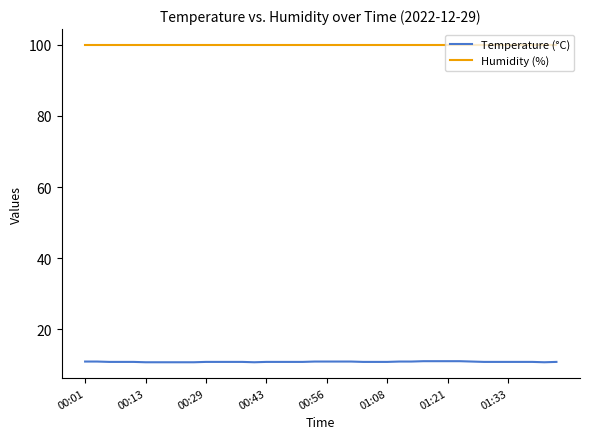

List the series in order of their peak value, lowest first.

Temperature (°C), Humidity (%)